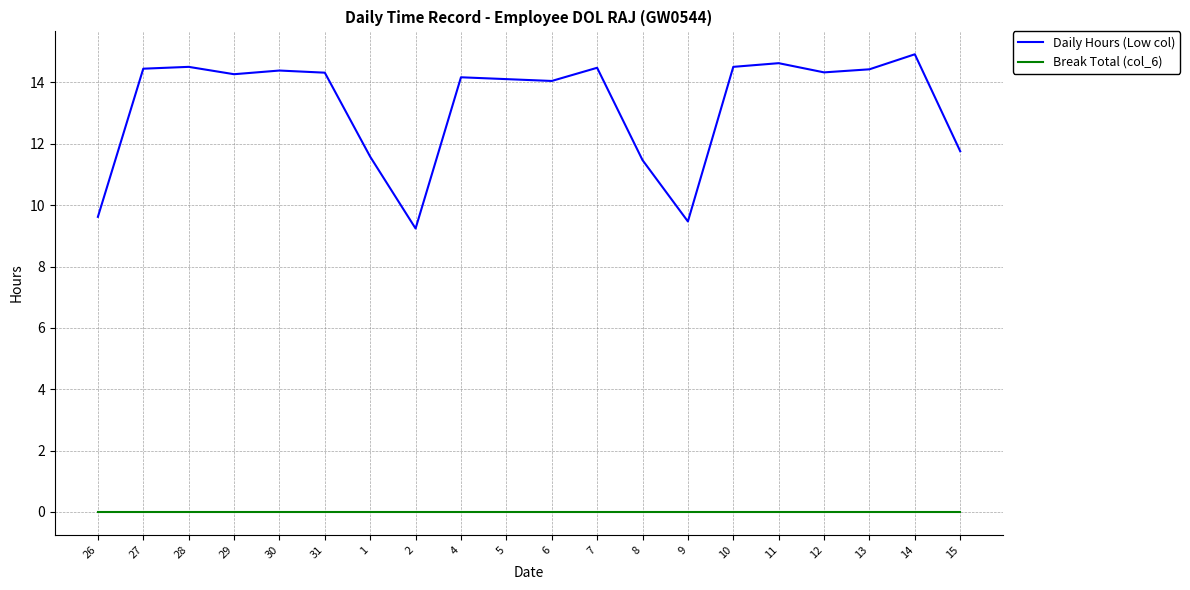

Is the value of Daily Hours (Low col) at 12 greater than the value of Break Total (col_6) at 15?

Yes